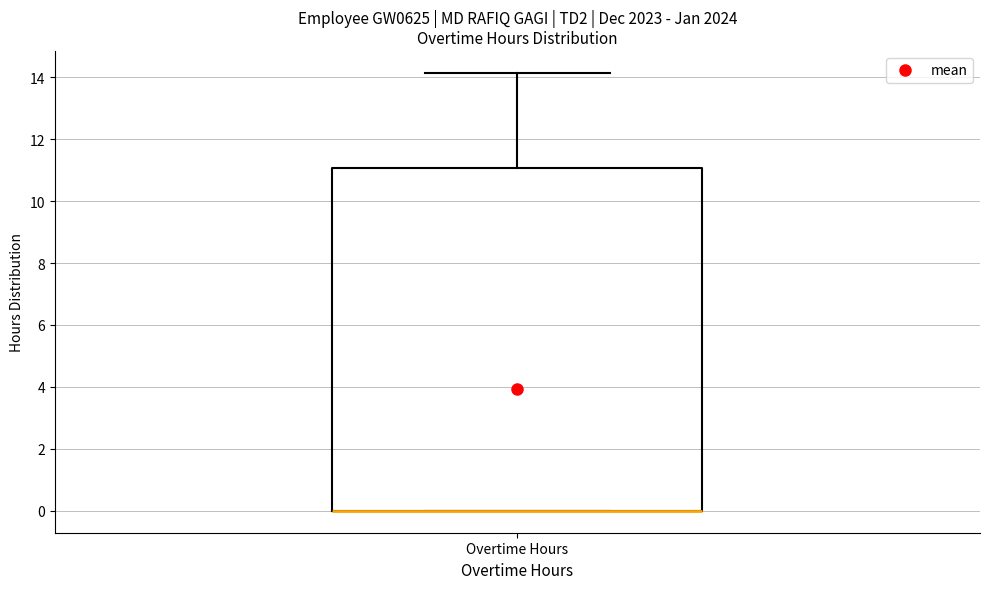

Transcribe this box plot: give where the median line is, the range the box spans, and where the two whiskers end, as read against the y-axis. The values are not printed on the chart, so give them approximately, as read against the axis.

median 0.0 (drawn on the box's lower edge), box 0.0 to 11.0, whiskers 0.0 to 14.2